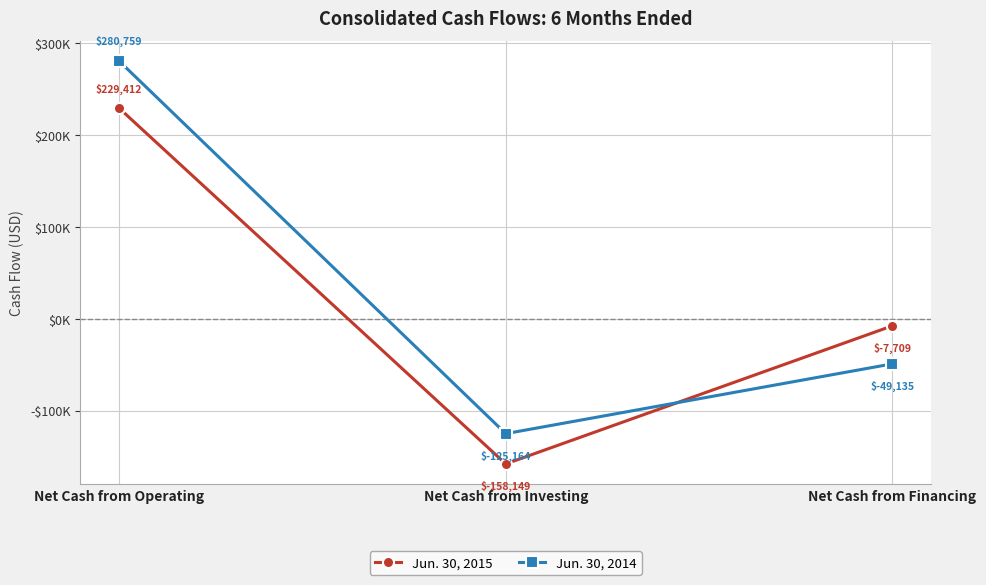

What are all the series names shown in the legend?

Jun. 30, 2015, Jun. 30, 2014